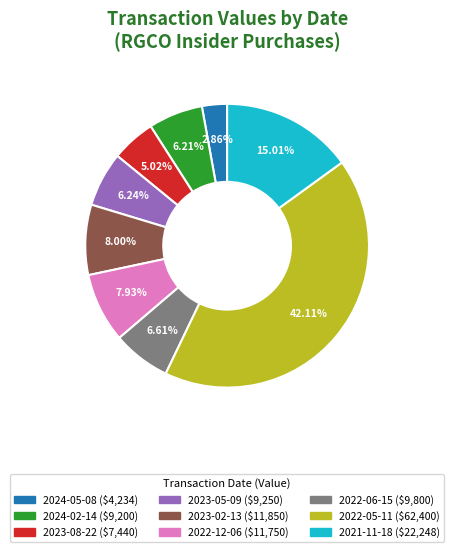

Does 2022-12-06 represent more than half of the total?

No